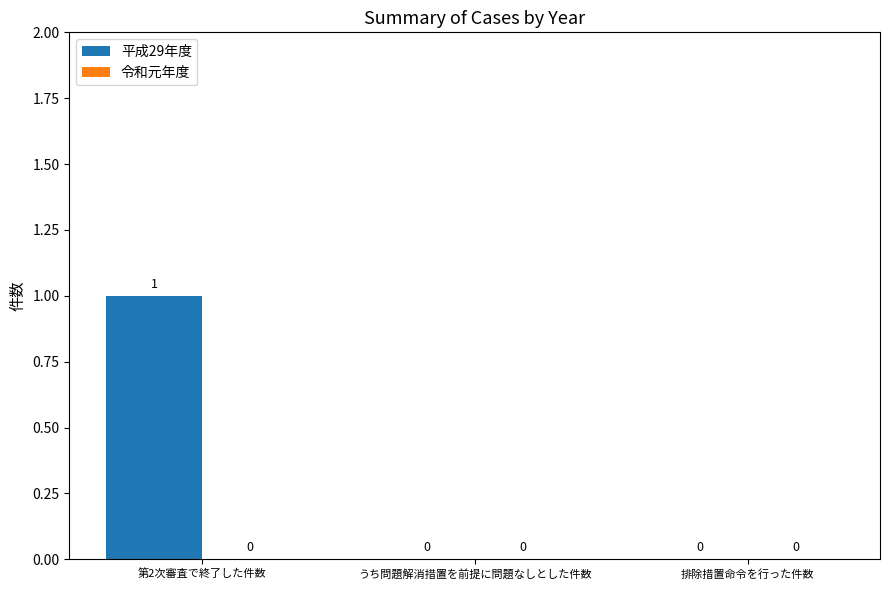

What is the greatest value displayed?

1